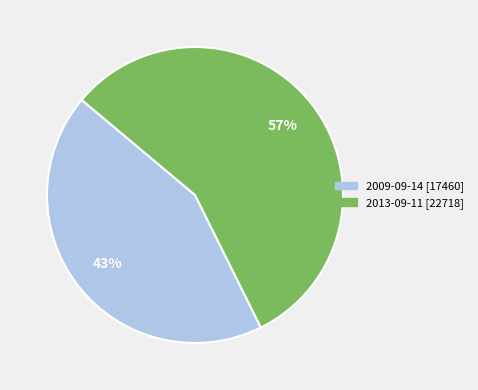

True or false: 2013-09-11 accounts for 57% of the total.

True